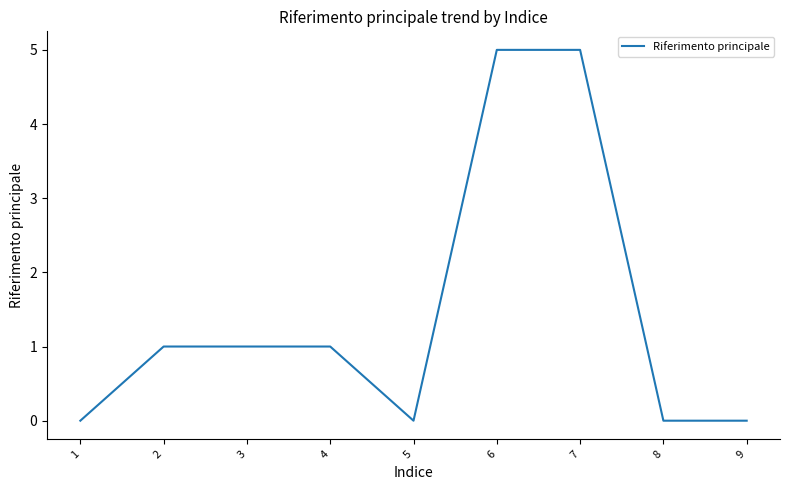

What is the difference between the values at 2 and 6?

4